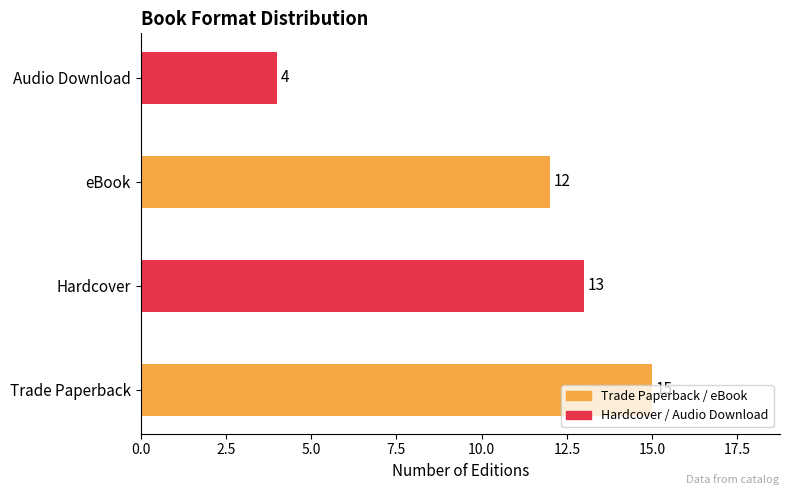

What is the smallest value displayed?

4